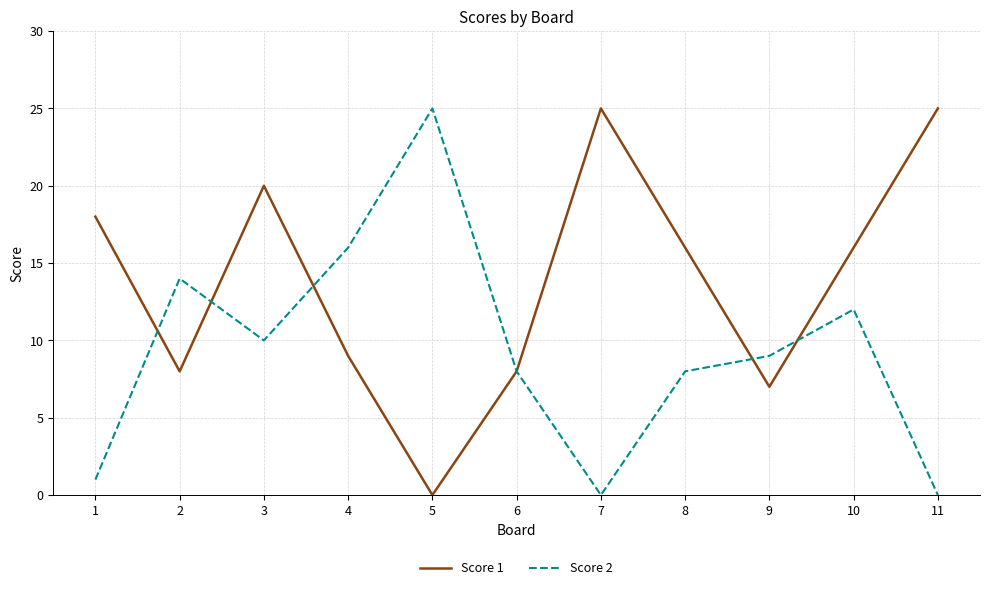

Where does the Score 1 series first go above 16?

1